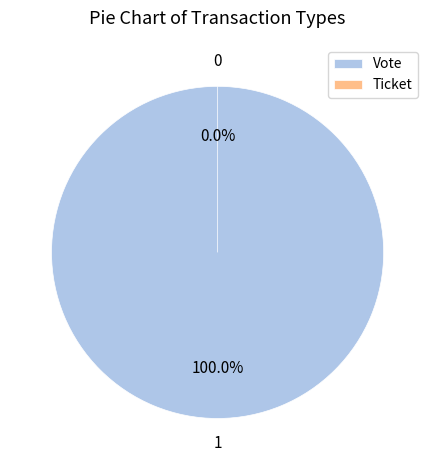

What is the total percentage of Ticket and Vote?

100.0%